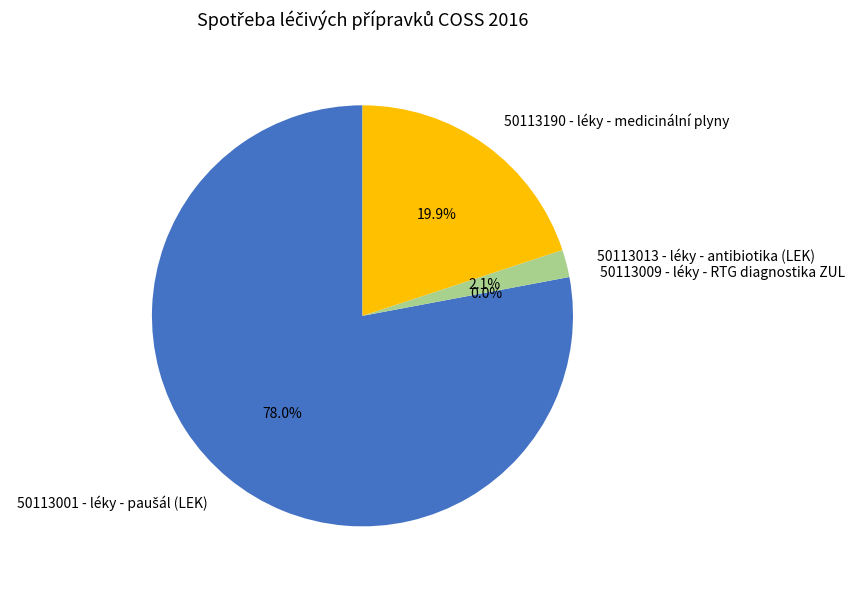

To the nearest percent, what is the difference between the largest and smallest slice percentages?

78%